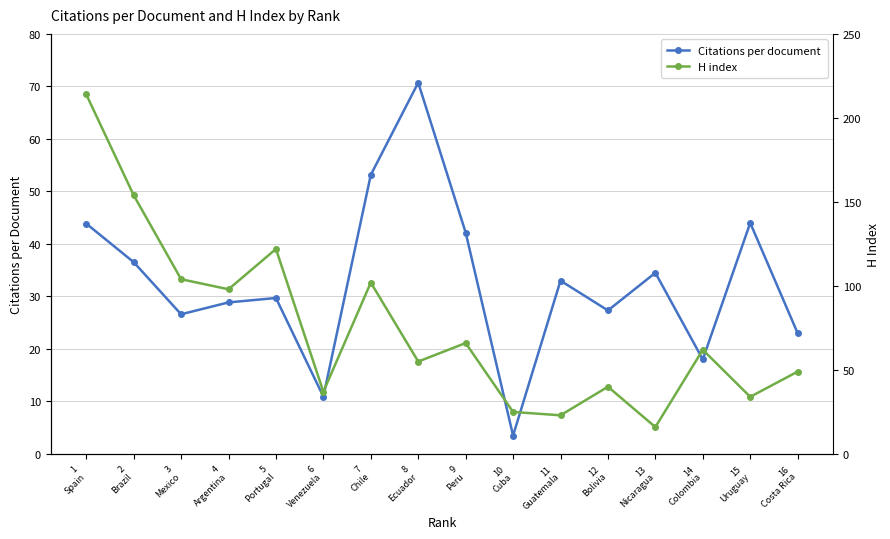

Is it true that H index equals 97.7 at 14
Colombia?

False